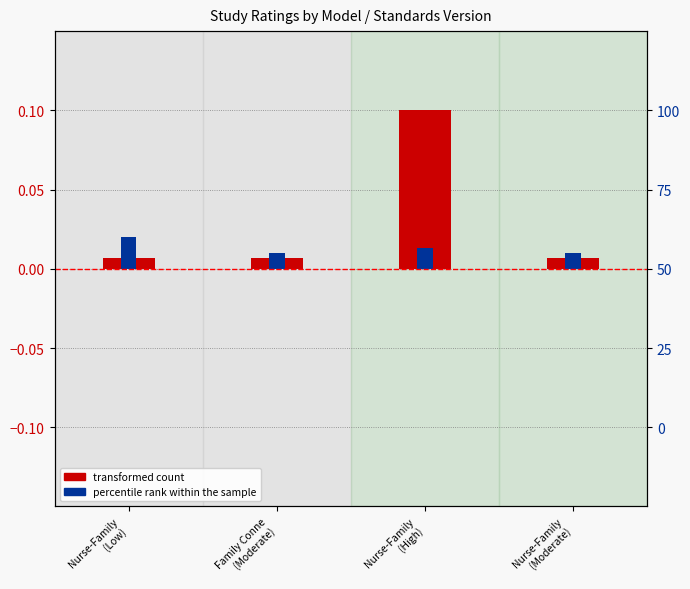

What is the label of the 1st bar from the right?

Nurse-Family
(Moderate)